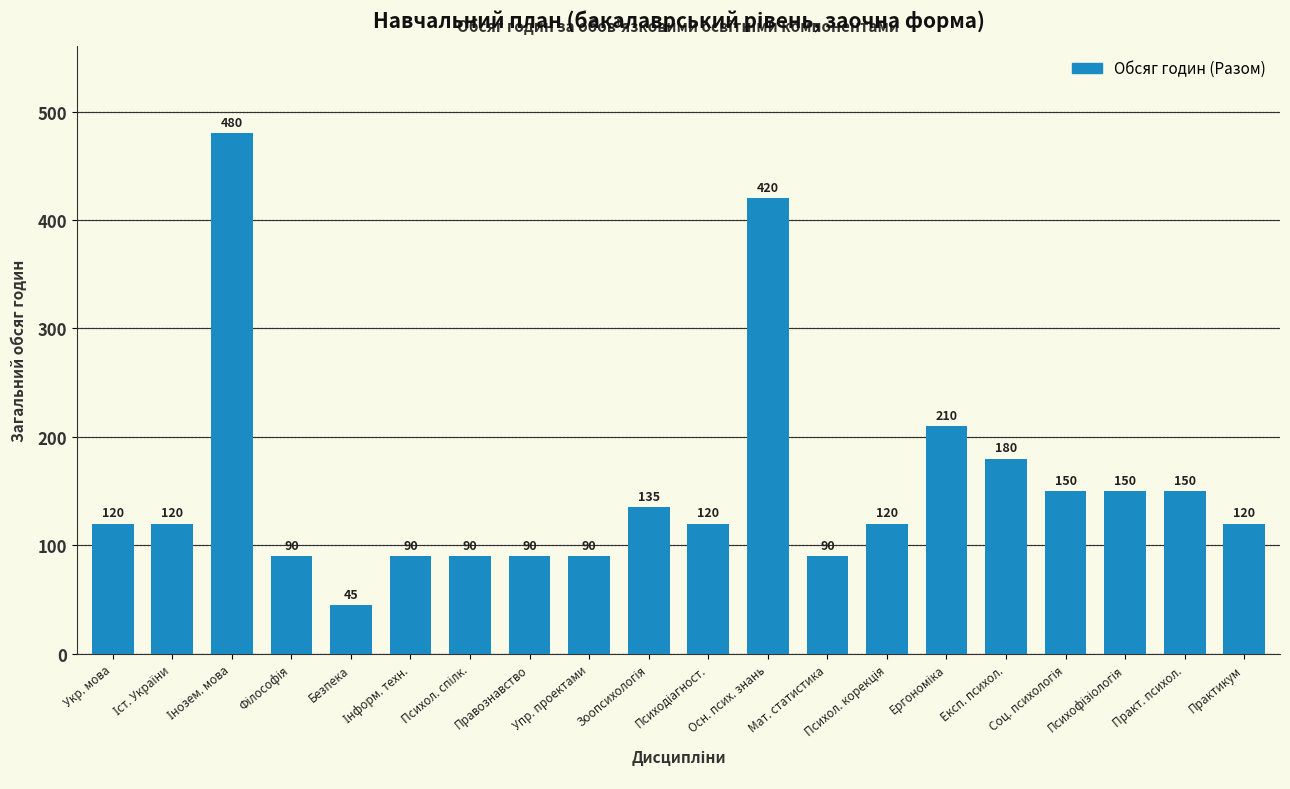

What is the minimum value shown in the chart?

45